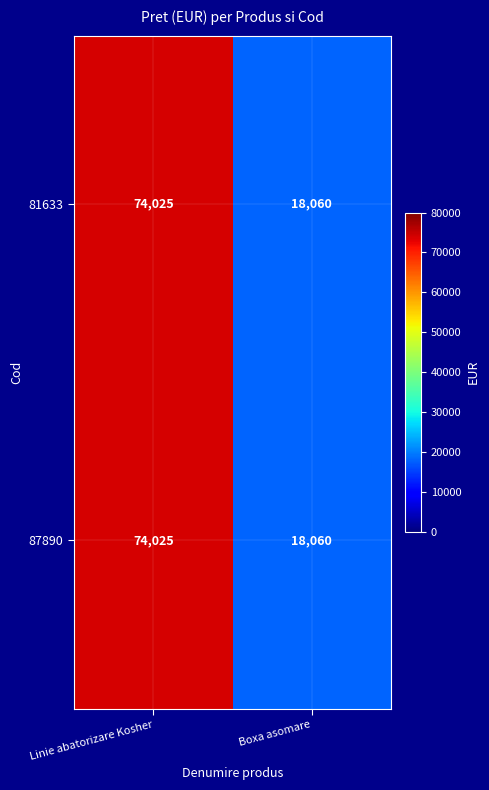

What is the total value across all series at Linie abatorizare Kosher?

148050